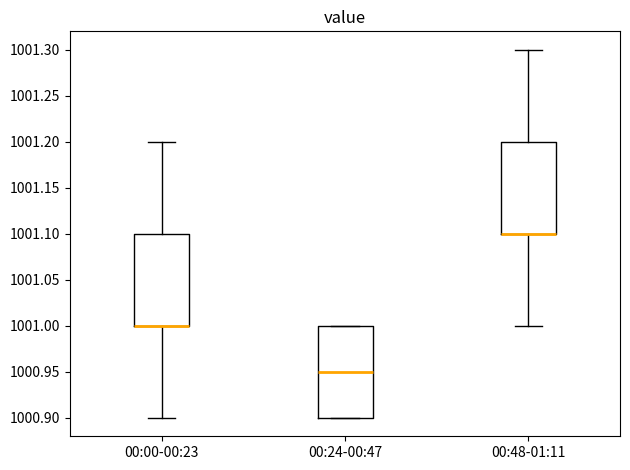

Reading left to right, read every box against the y-axis: the position of its median line, the range the box covers, and the ends of its whiskers. The values are not printed on the chart, so give them approximately, as read against the axis.

00:00-00:23: median 1001.00 (drawn on the box's lower edge), box 1001.00 to 1001.10, whiskers 1000.90 to 1001.20
00:24-00:47: median 1000.95, box 1000.90 to 1001.00, whiskers 1000.90 to 1001.00
00:48-01:11: median 1001.10 (drawn on the box's lower edge), box 1001.10 to 1001.20, whiskers 1001.00 to 1001.30